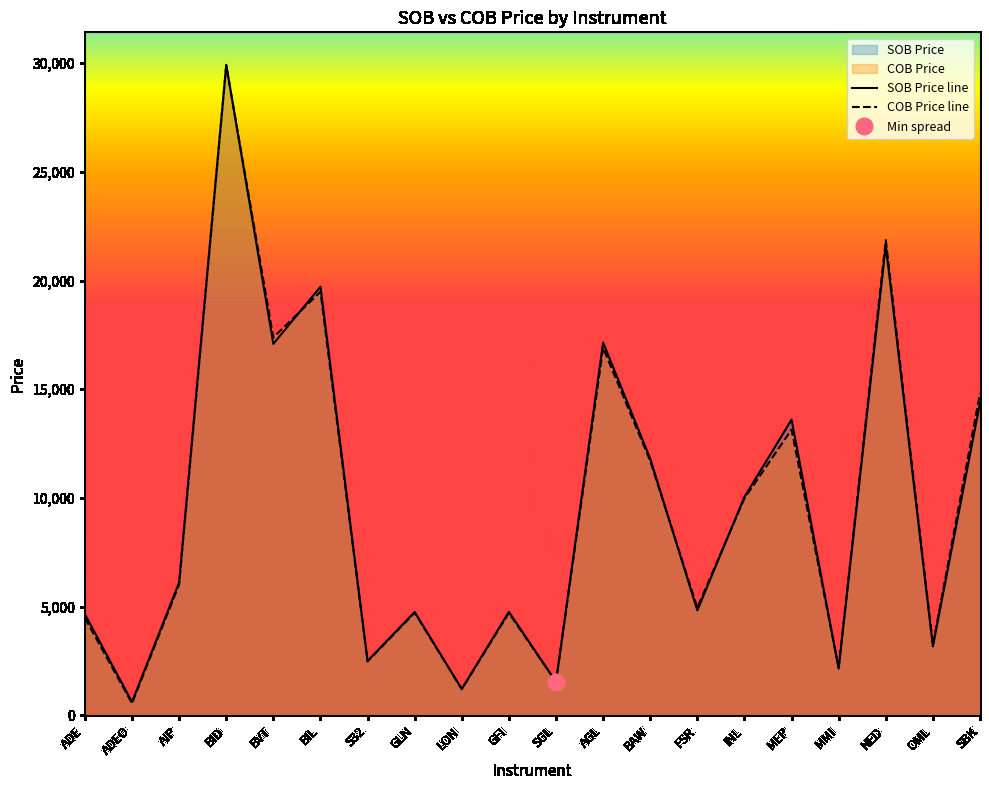

How many interior local peaks does the COB Price line series have?

7